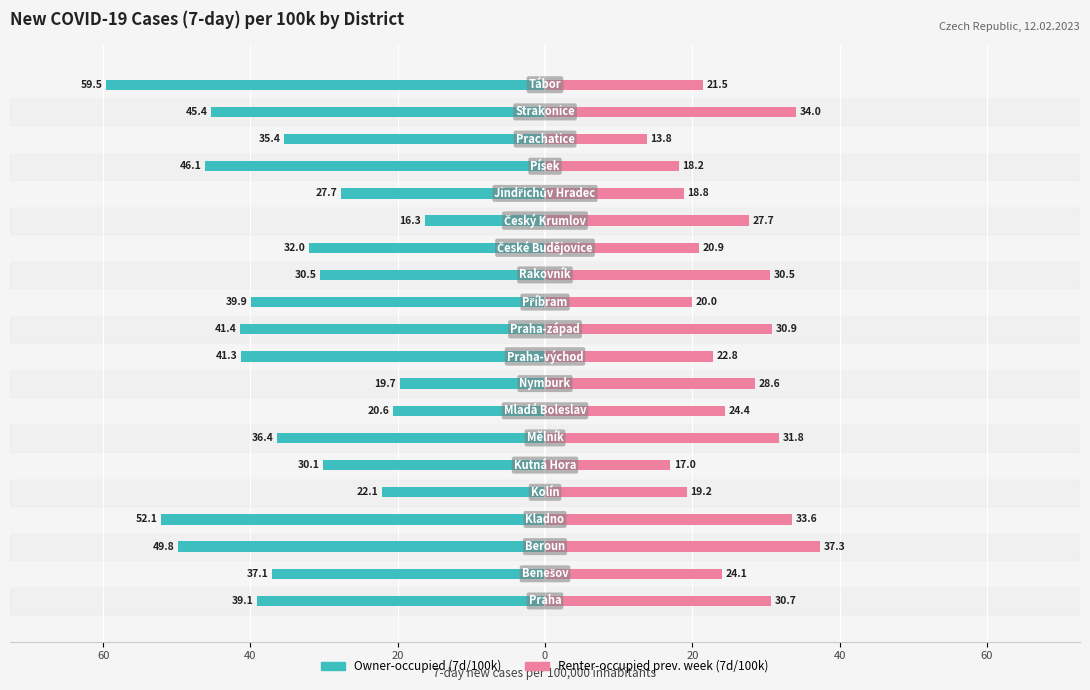

What is the difference between the maximum and minimum values in the Owner-occupied series?

43.2